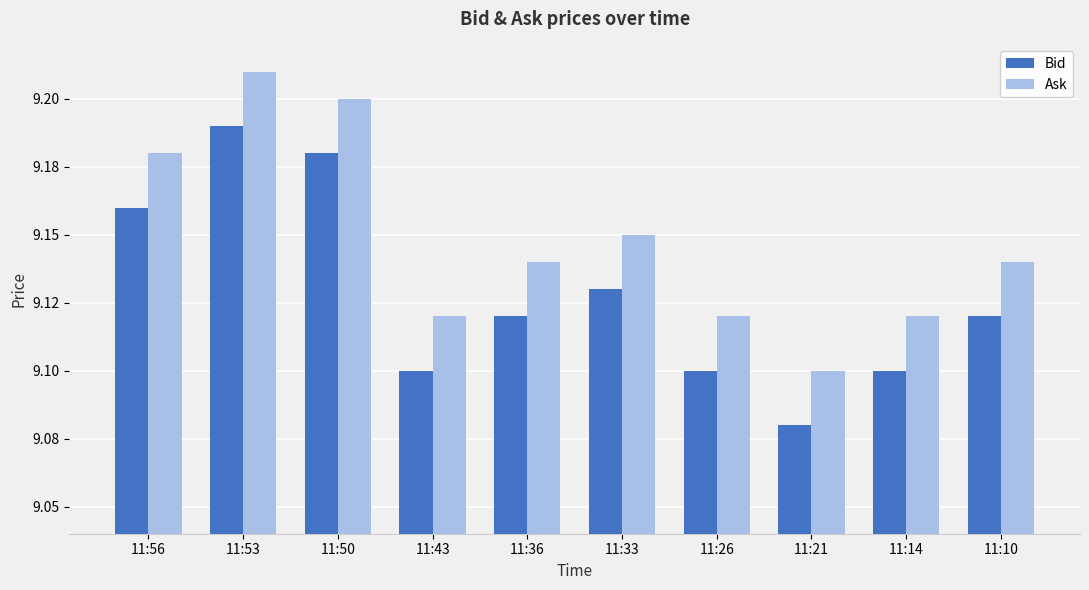

Where is Ask nearest to the value 9?

11:21